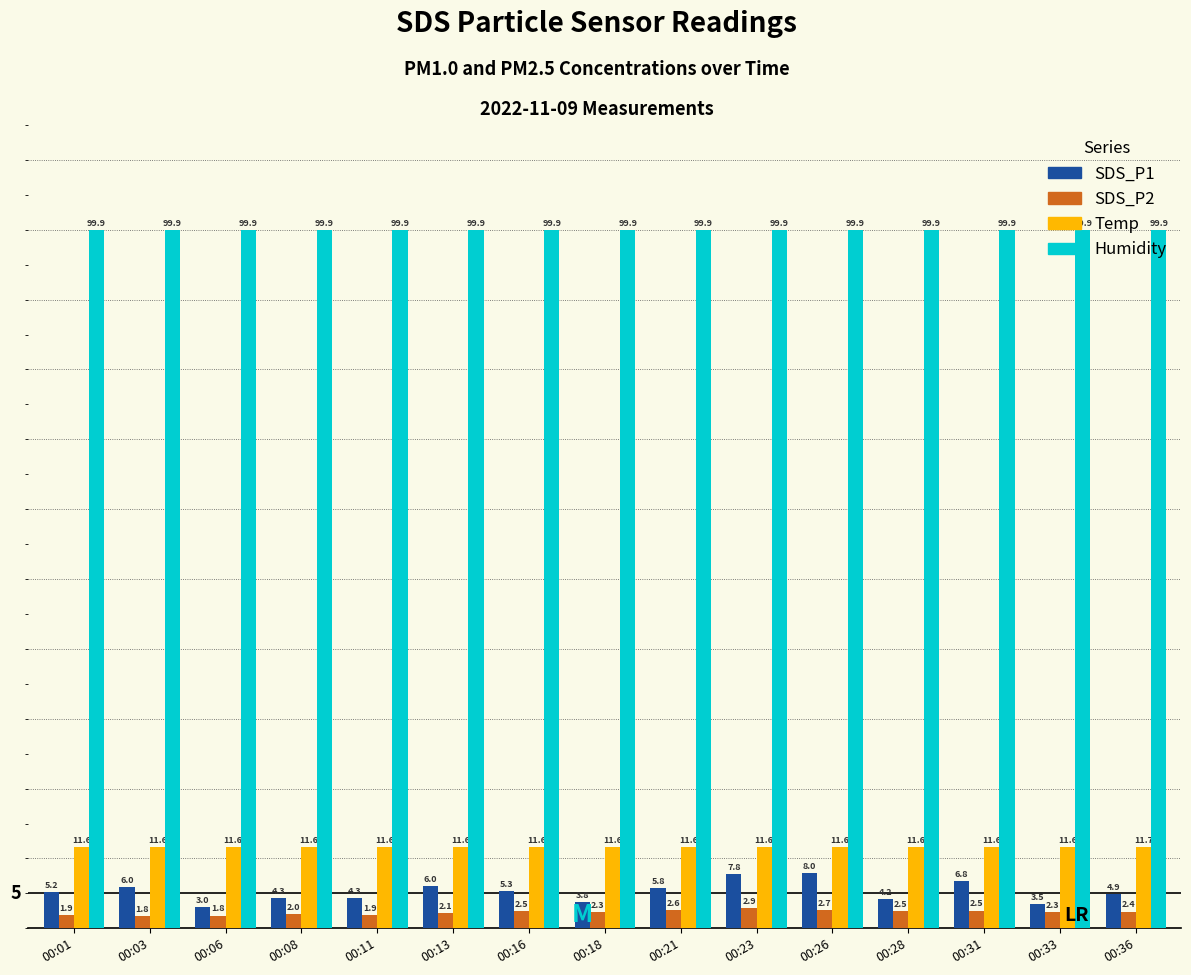

Which series has the widest spread of values?

SDS_P1